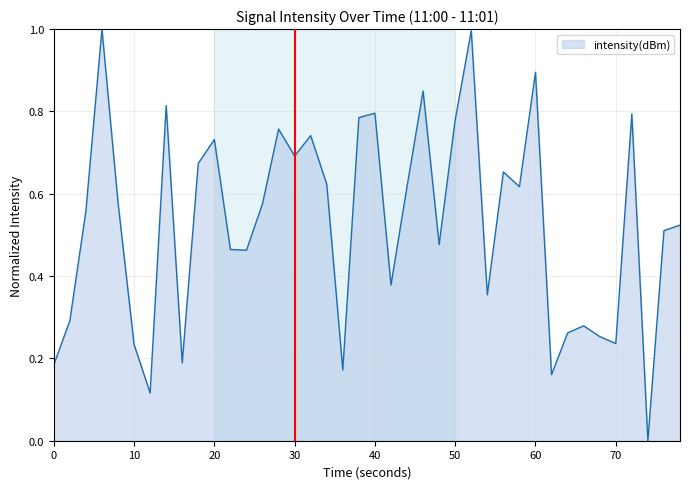

How many lines are shown in the chart?

1